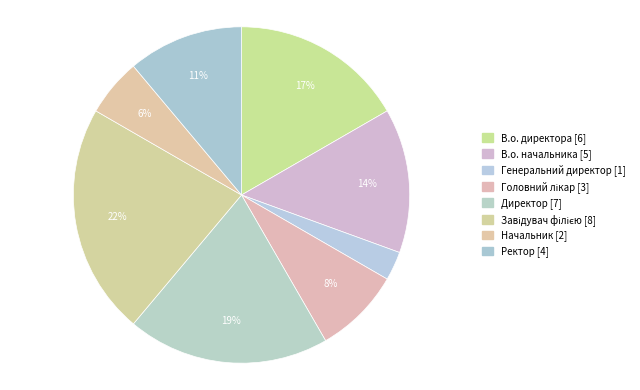

The В.о. начальника slice represents 14% of the pie. True or false?

True